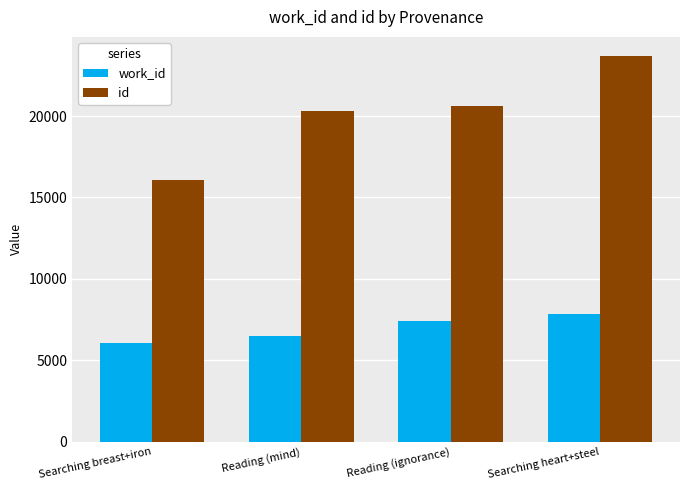

Which series changed the most between Reading (ignorance) and Searching heart+steel?

id